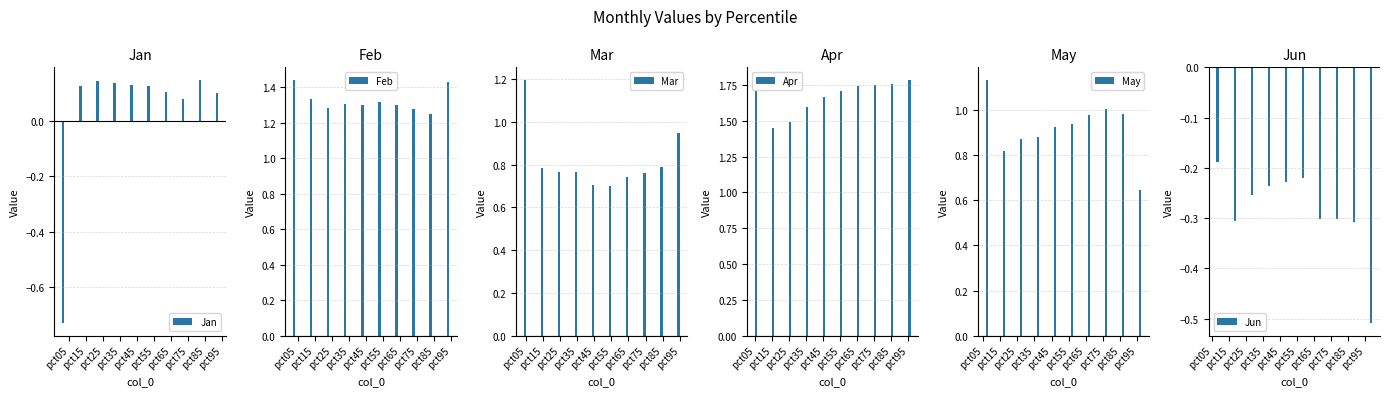

At which category is the sum across all series the highest?

pct85